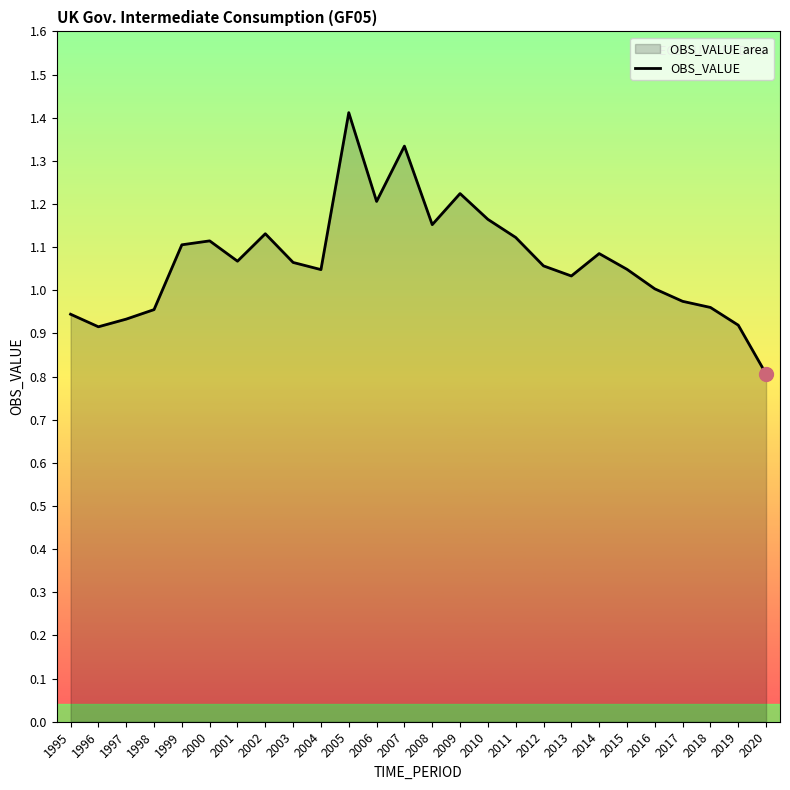

Approximately how many times larger is the value at 2015 compared to 2002?

0.9